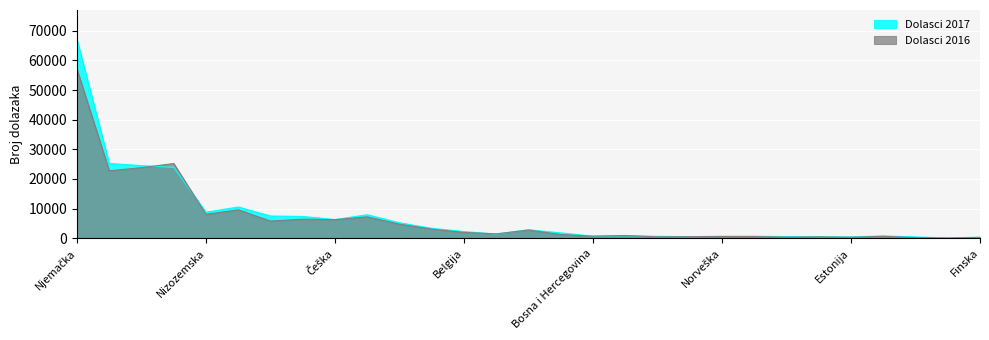

The value of Dolasci 2016 at Ujedinjena Kraljevina is 2014. True or false?

False